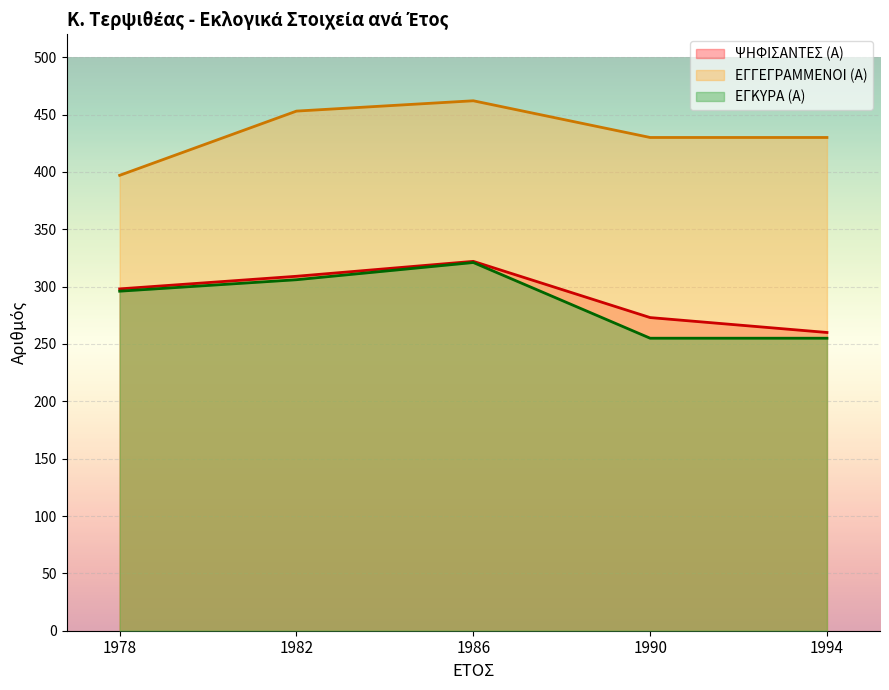

How many values in the ΨΗΦΙΣΑΝΤΕΣ (Α) series are below 298?

2